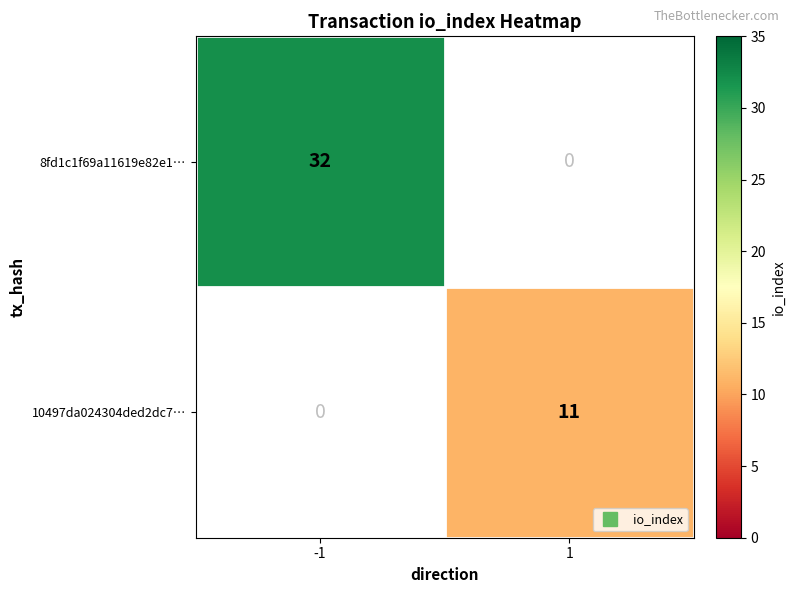

Is it true that 10497da024304ded2dc7… equals 16.1 at 1?

False